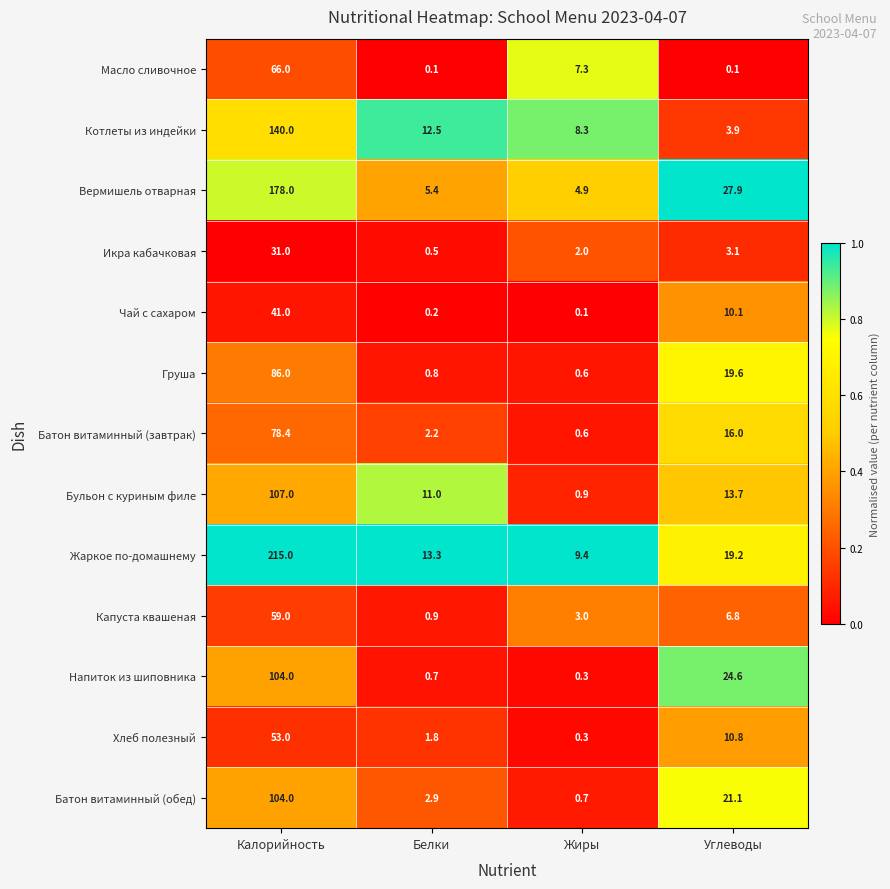

What is the average value of the Хлеб полезный series?

16.5